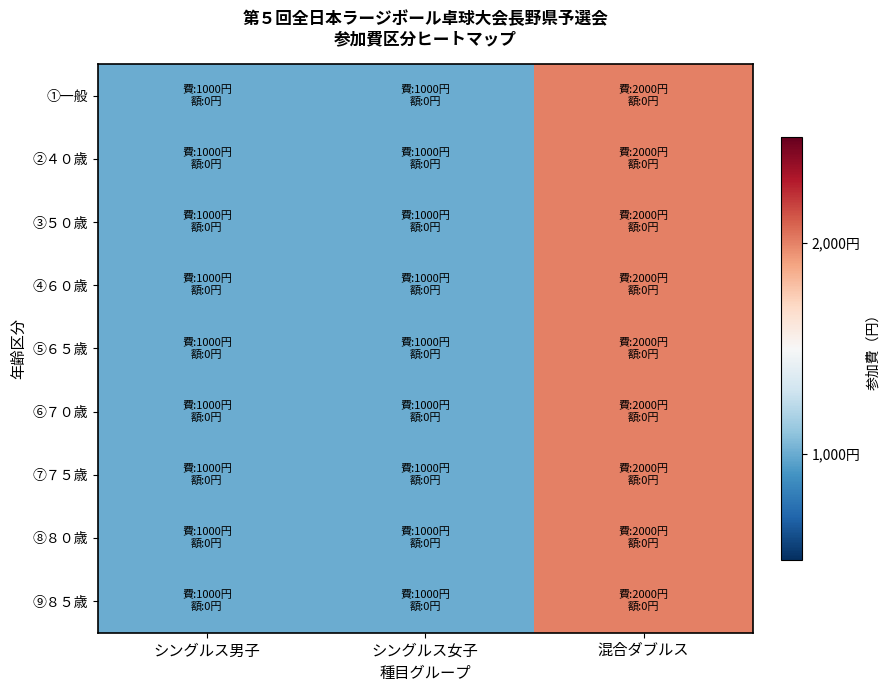

How many data points does each series have?

3